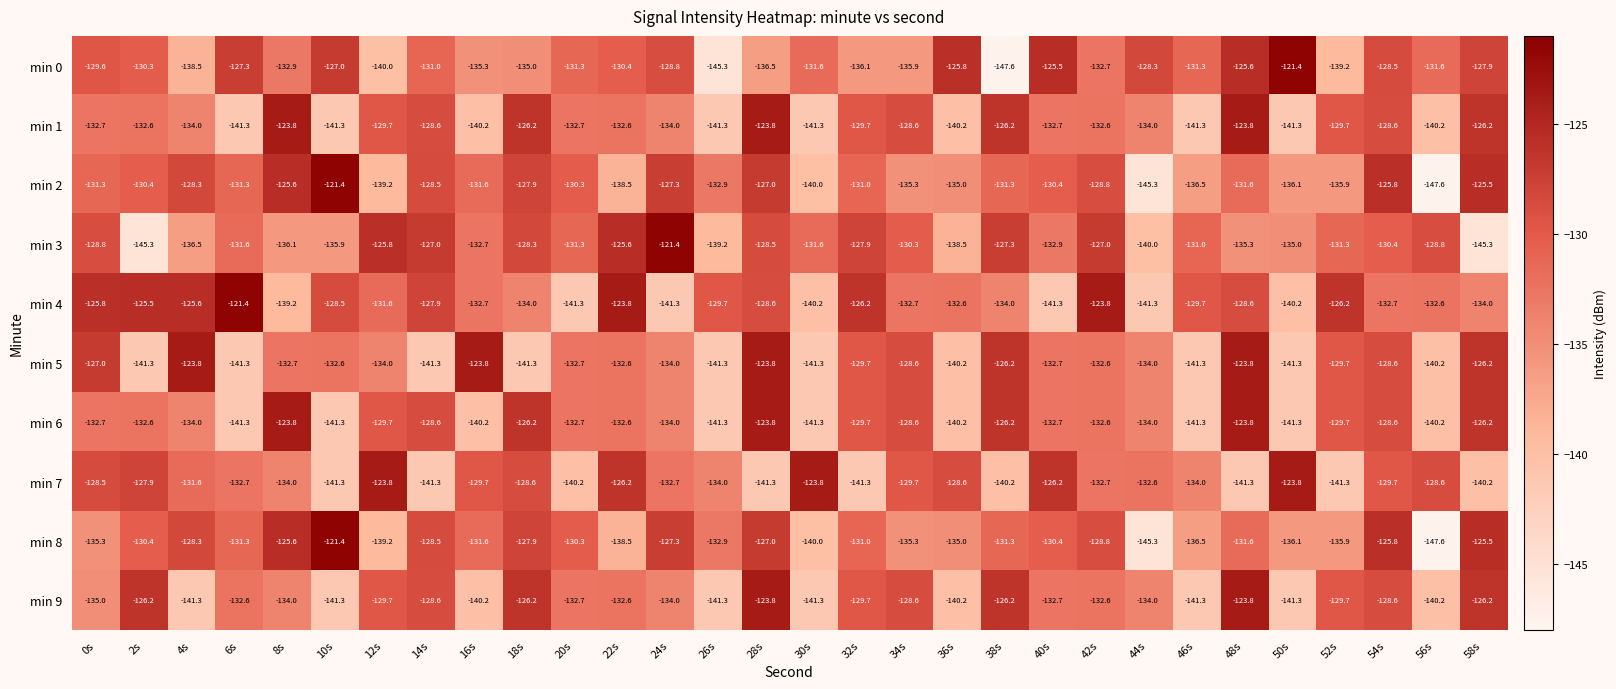

What is the difference between the maximum and minimum values in the min 3 series?

23.9